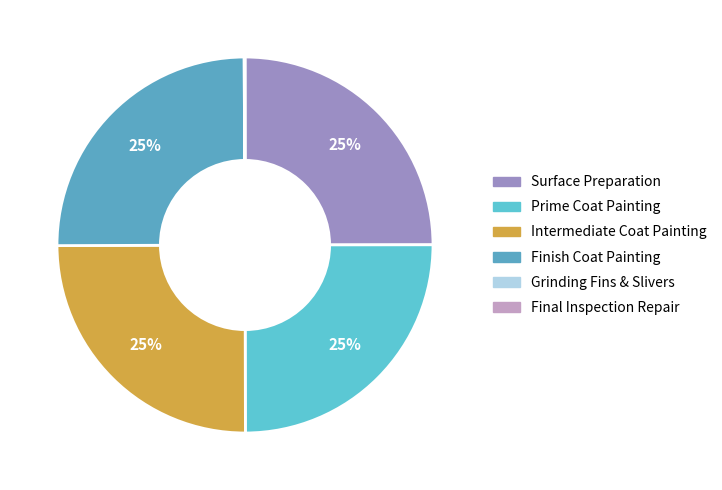

Which category has the smallest portion of the pie?

Final Inspection Repair